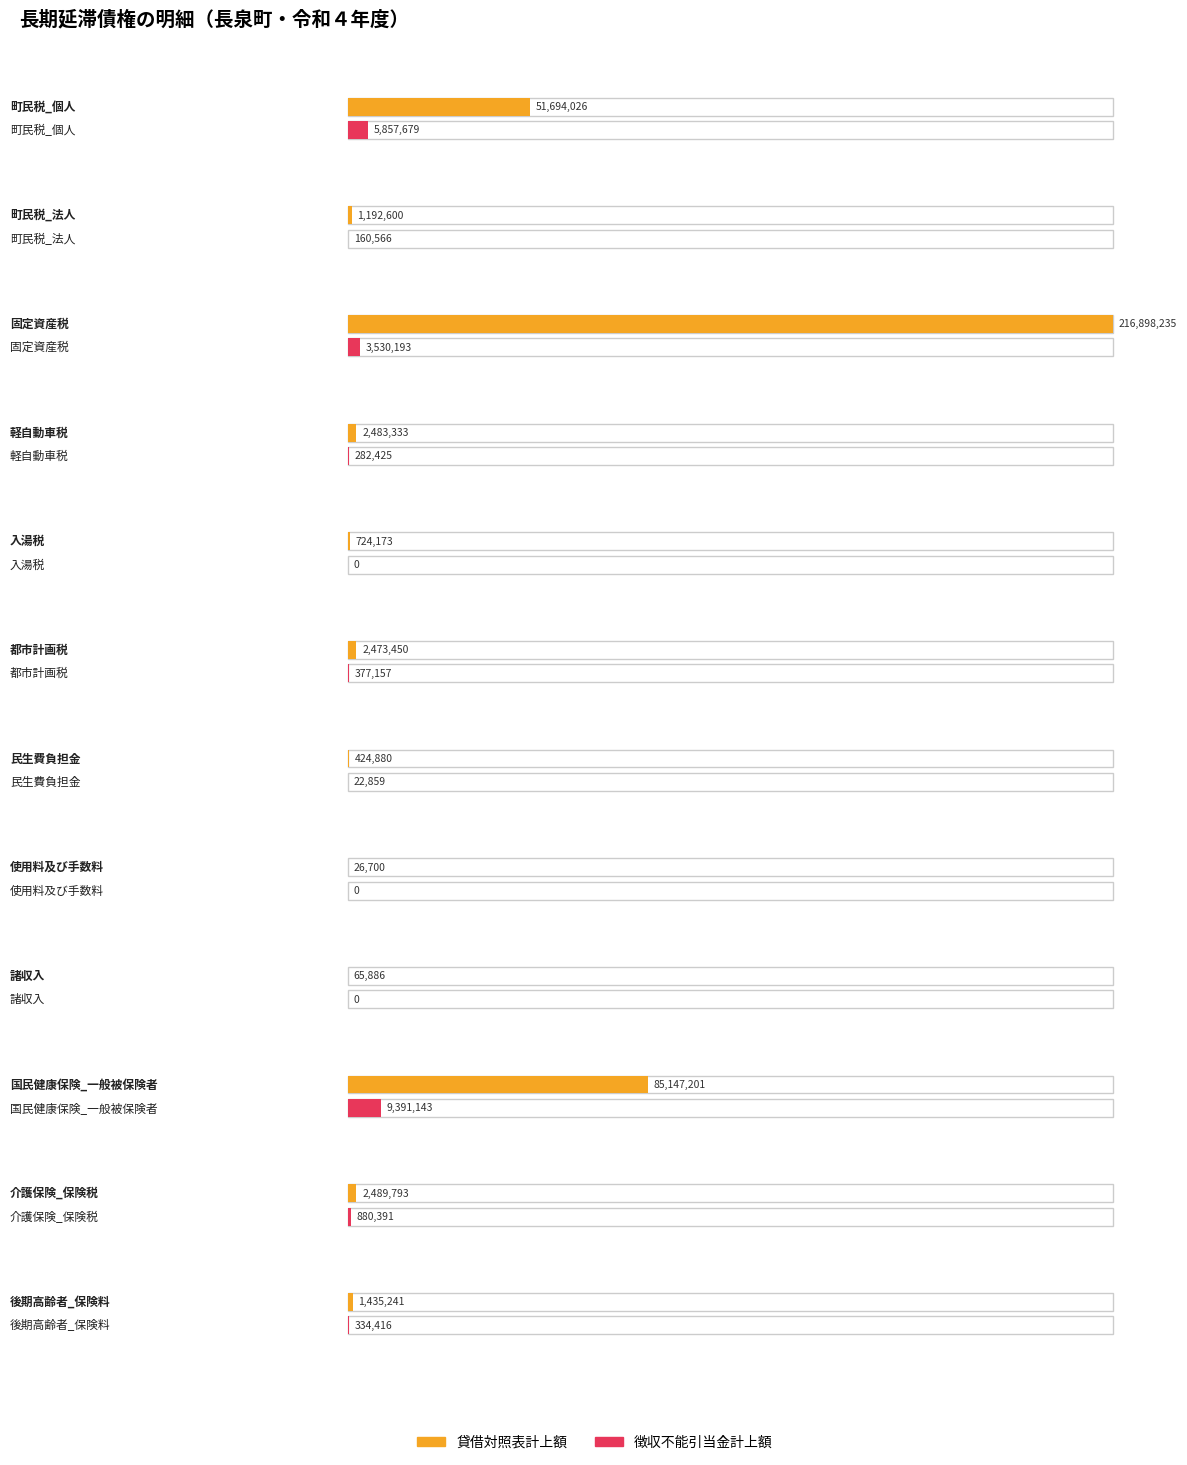

True or false: 徴収不能引当金計上額 has a value of 5947640 at 使用料及び手数料.

False